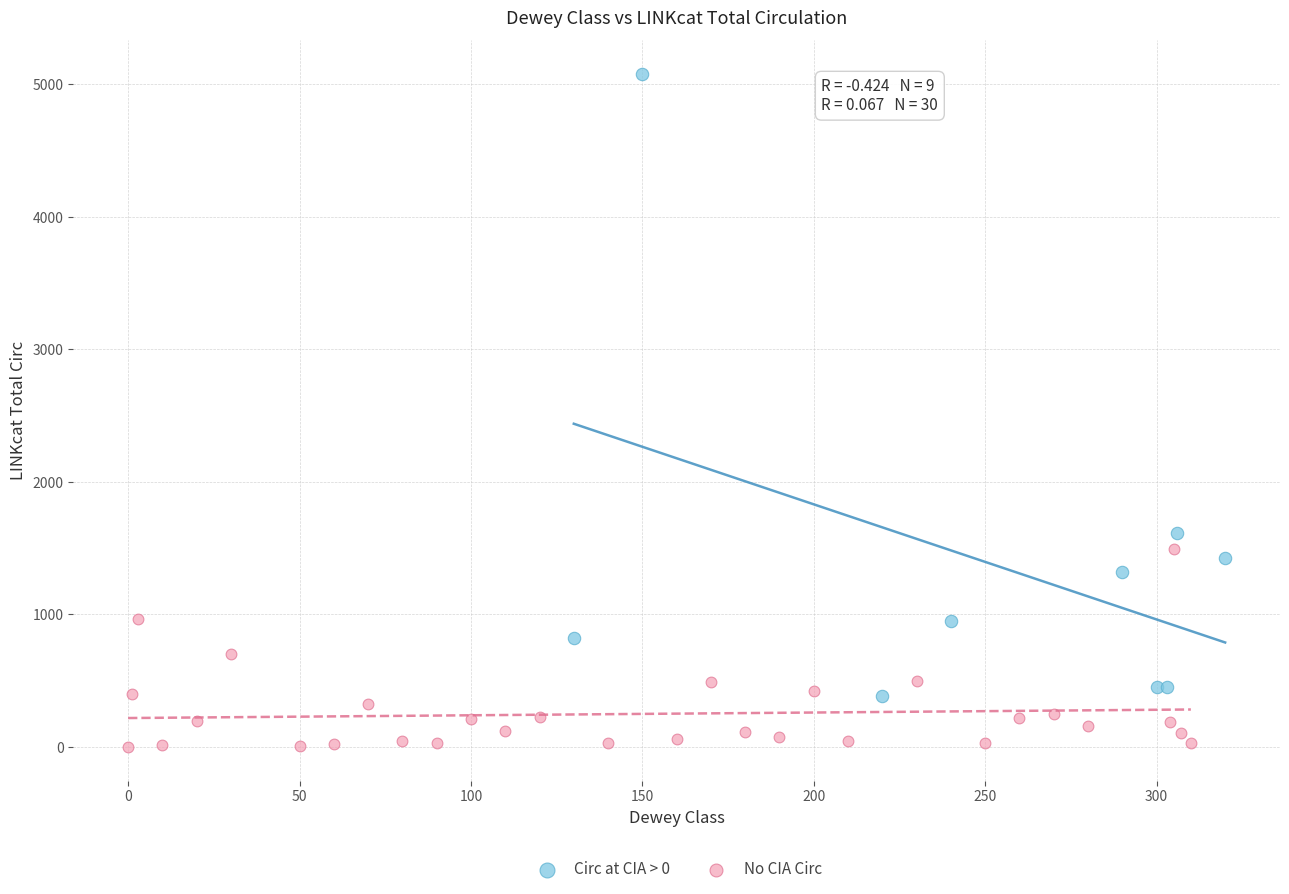

What are all the series names shown in the legend?

Circ at CIA > 0, No CIA Circ